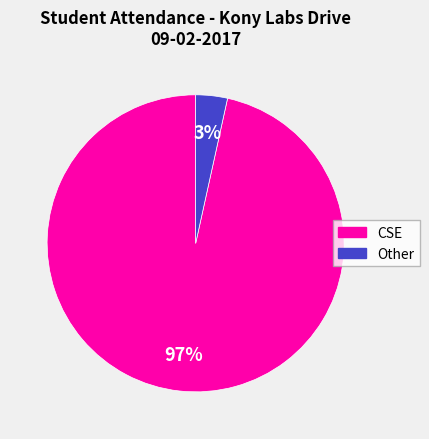

How many slices are in this pie chart?

2